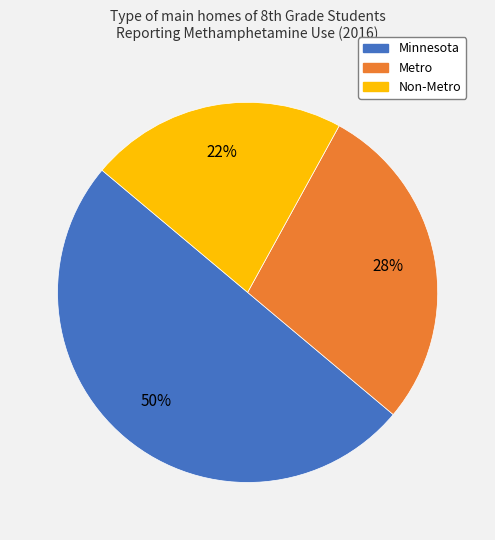

What is the largest slice in the pie chart?

Minnesota